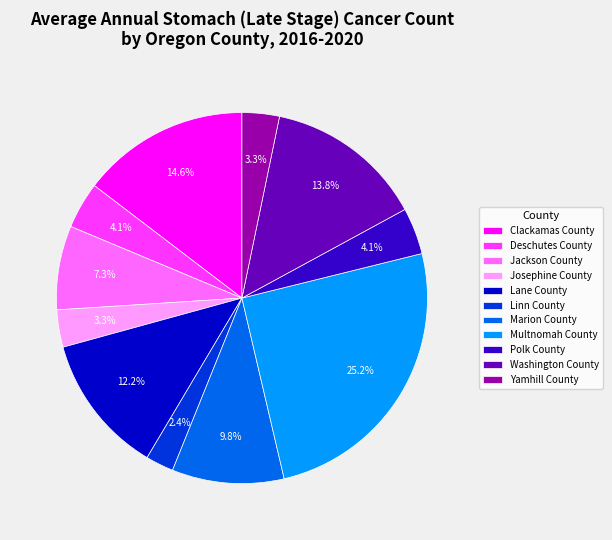

How many segments does this pie chart have?

11